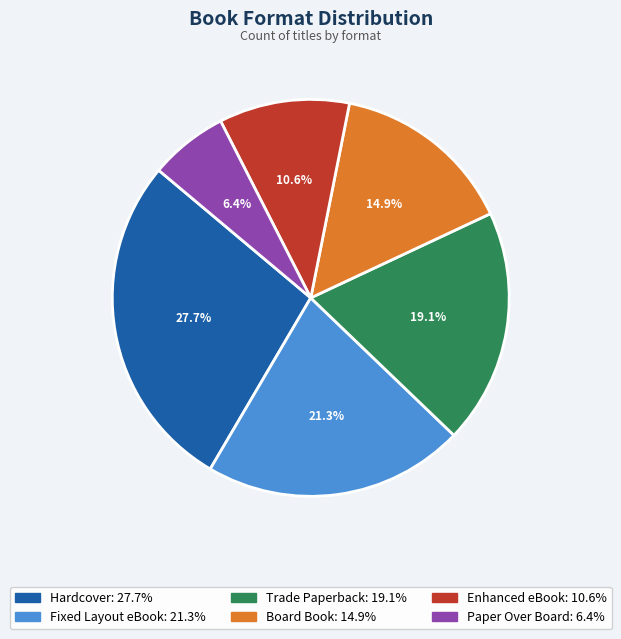

Do Fixed Layout eBook and Hardcover together represent more than half of the pie?

No